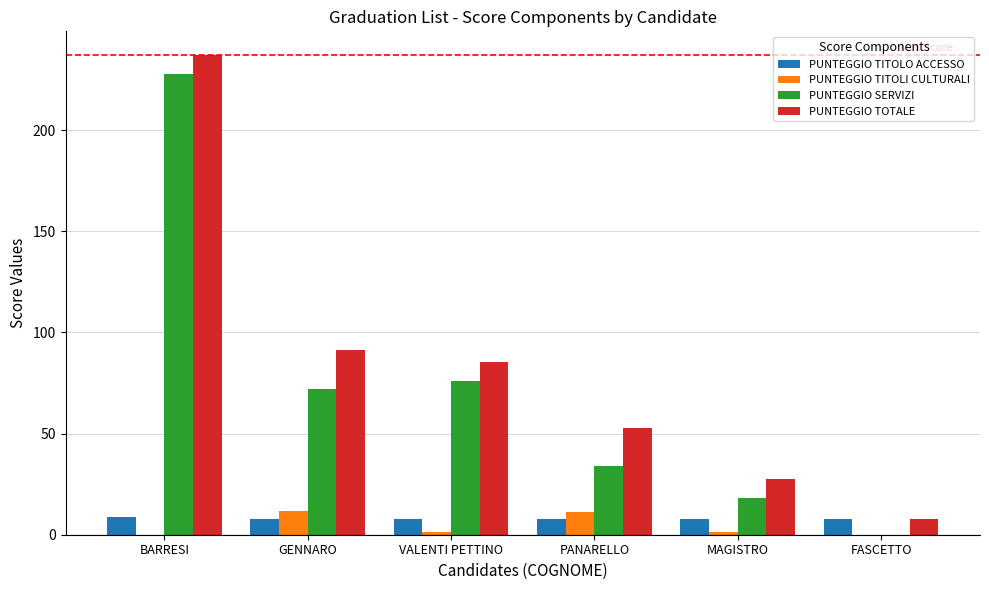

What is the maximum value for PUNTEGGIO TITOLO ACCESSO?

9.0